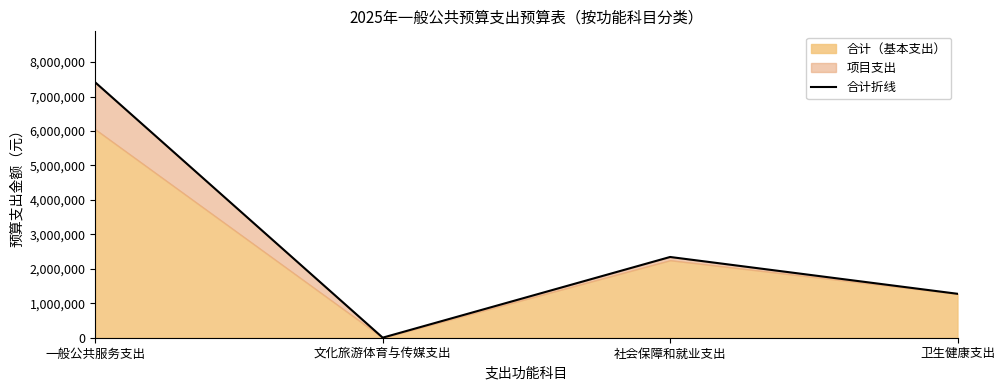

List the labels in order of value, largest first.

一般公共服务支出, 社会保障和就业支出, 卫生健康支出, 文化旅游体育与传媒支出